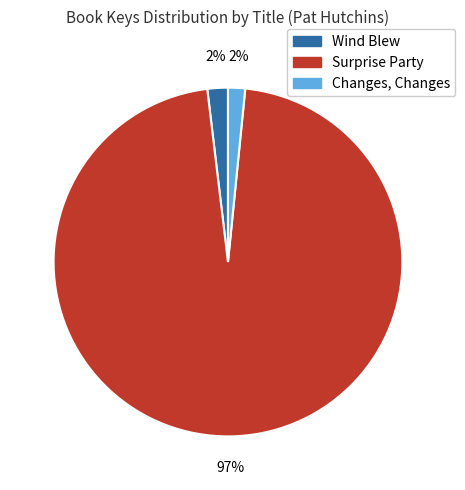

The Wind Blew slice represents 10% of the pie. True or false?

False